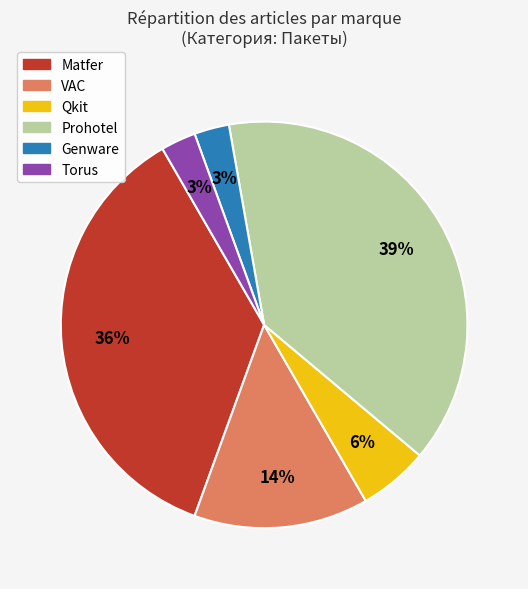

Do VAC and Qkit together represent more than half of the pie?

No